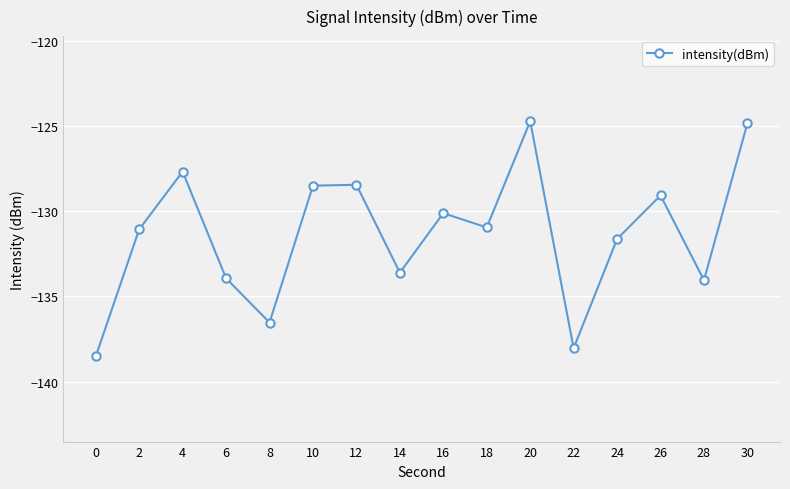

What is the value of the 14th point from the left?

-129.1